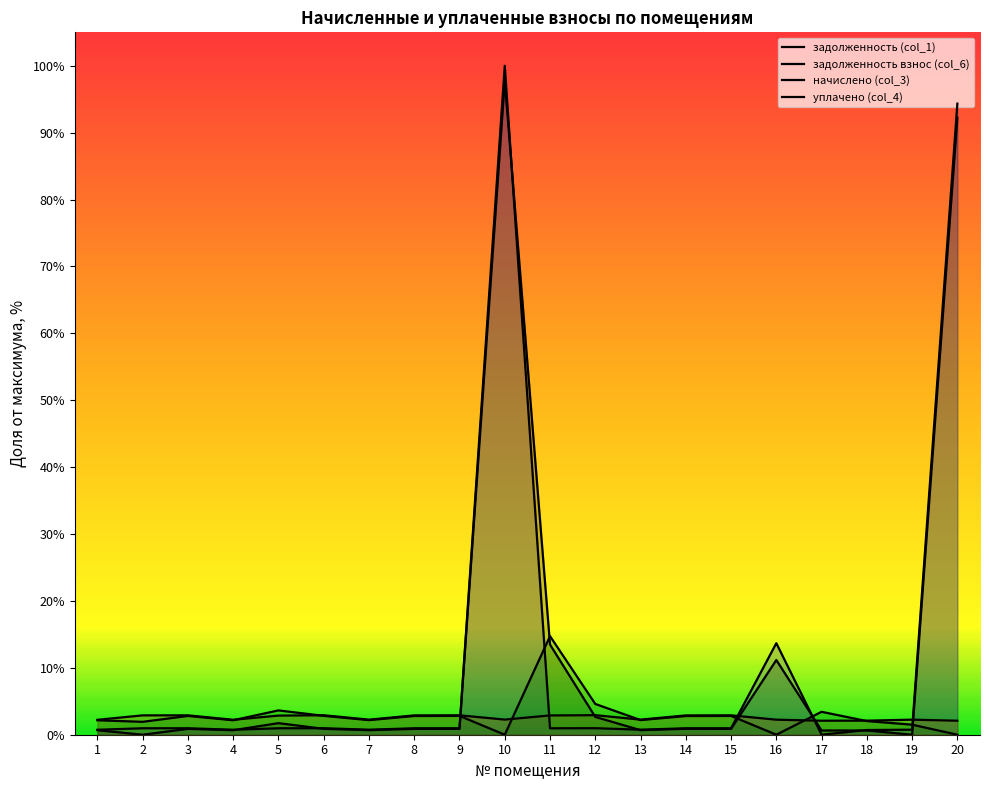

Which series has the largest total across all categories?

задолженность (col_1)